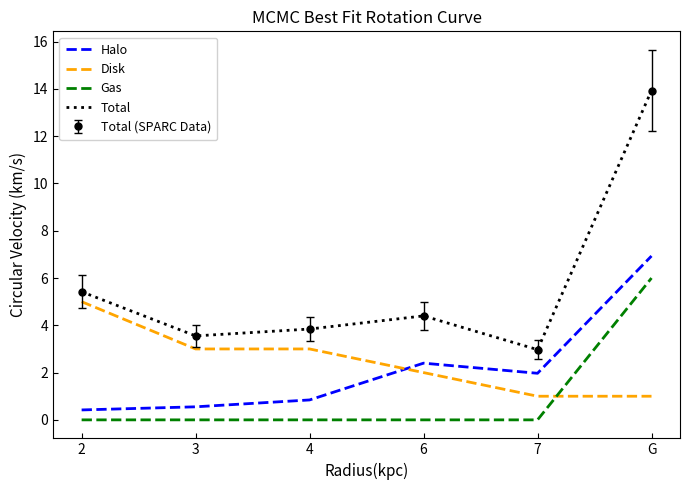

True or false: Gas and Total cross at least once.

False